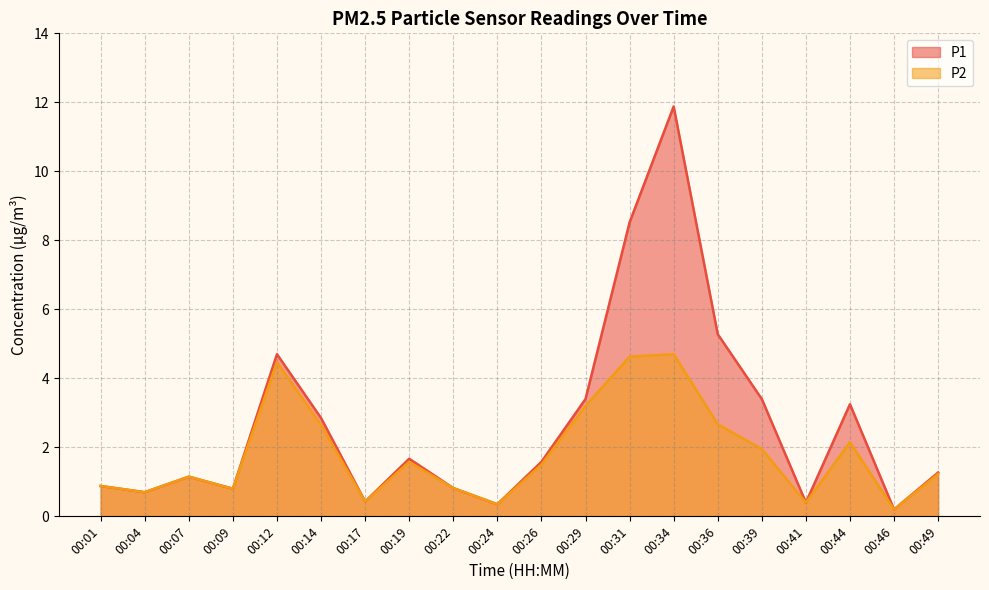

What is the sum of the P1 values at 00:31 and 00:36?

13.8